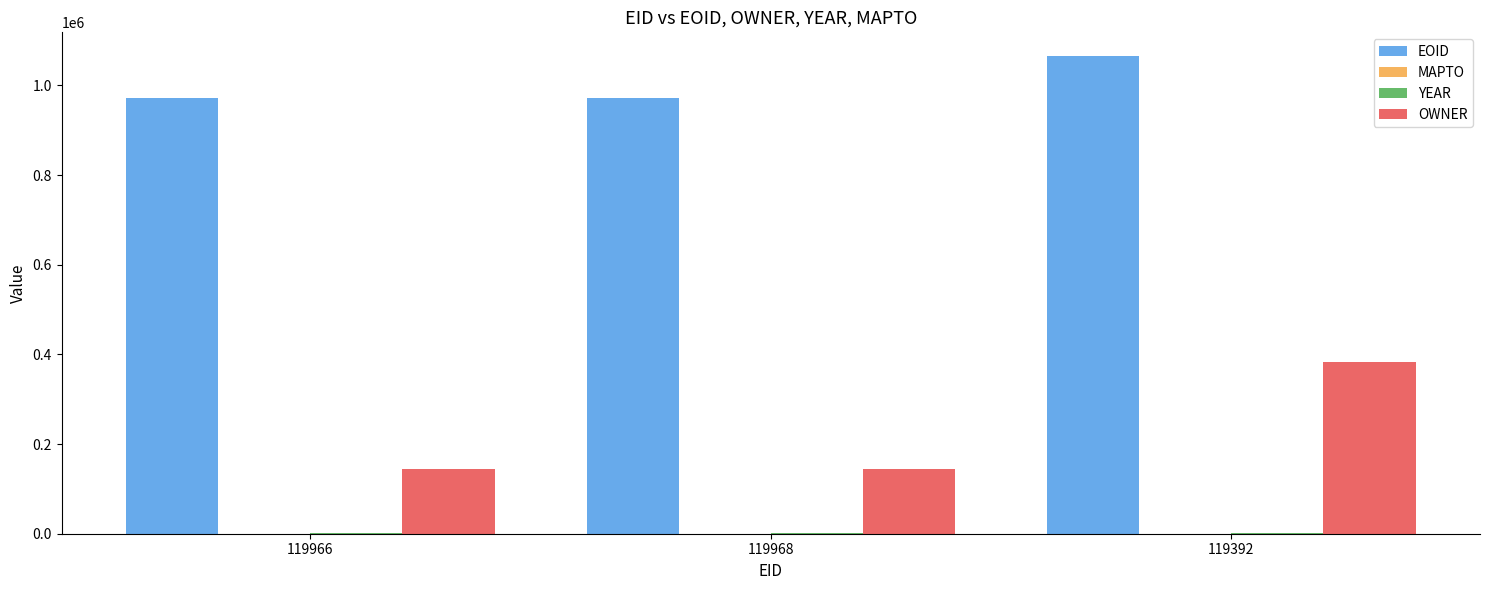

Which category has the highest value in the OWNER series?

119392